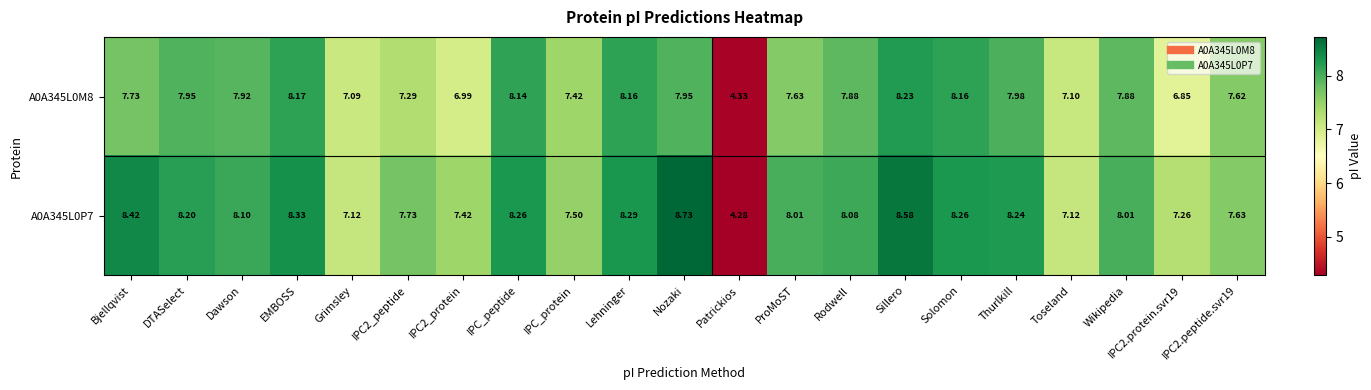

Which series has the largest total across all categories?

A0A345L0P7